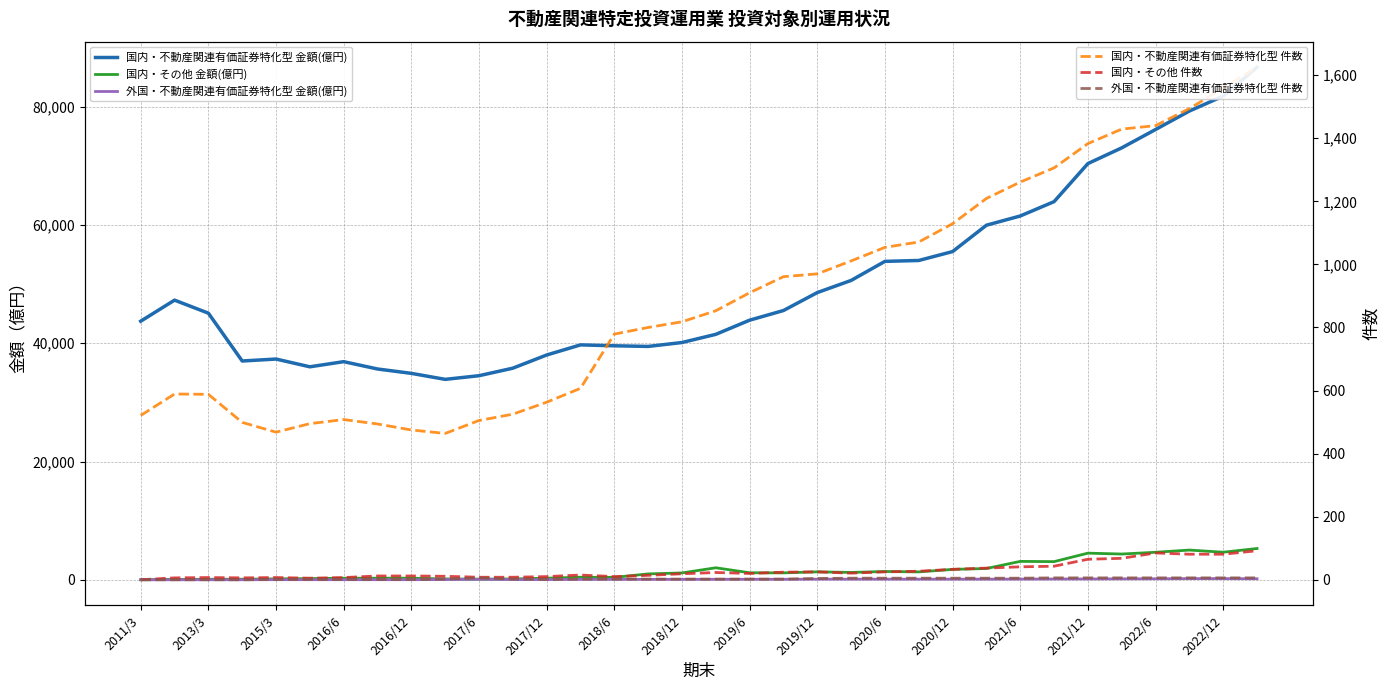

How many interior local valleys does the 国内・不動産関連有価証券特化型 金額(億円) series have?

4